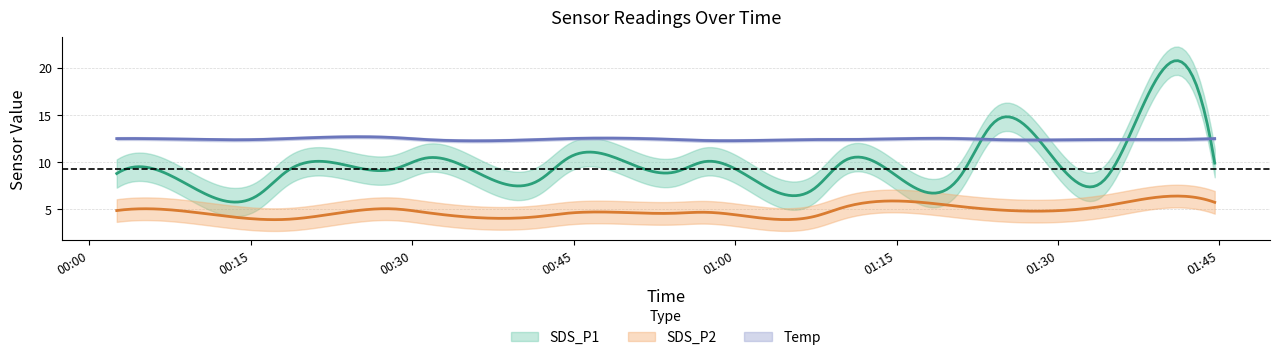

What is the value of the SDS_P2 point at the 14th from the left?

4.7